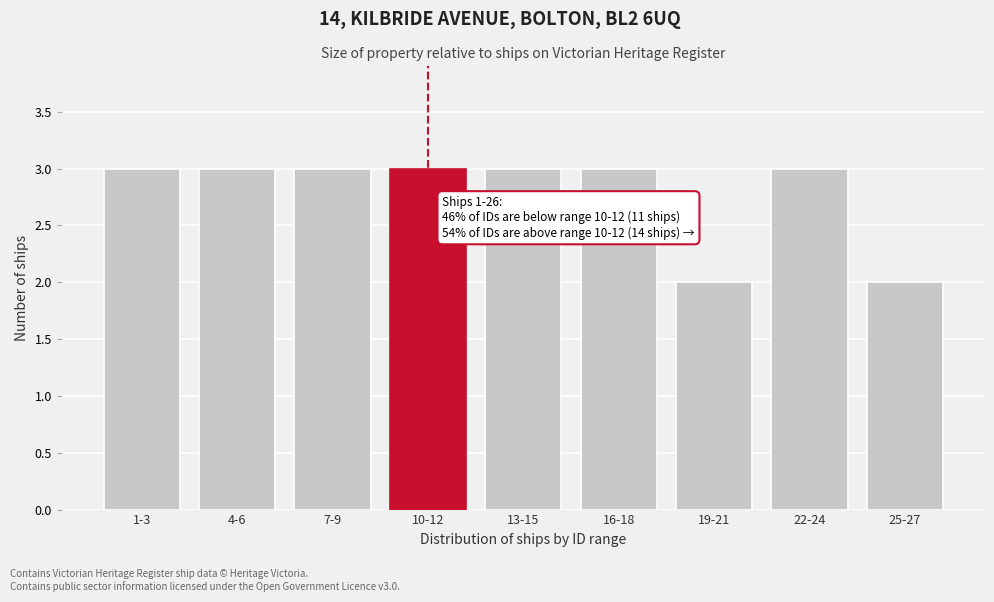

Reading right to left, what are all the values shown in this chart?

2	3	2	3	3	3	3	3	3